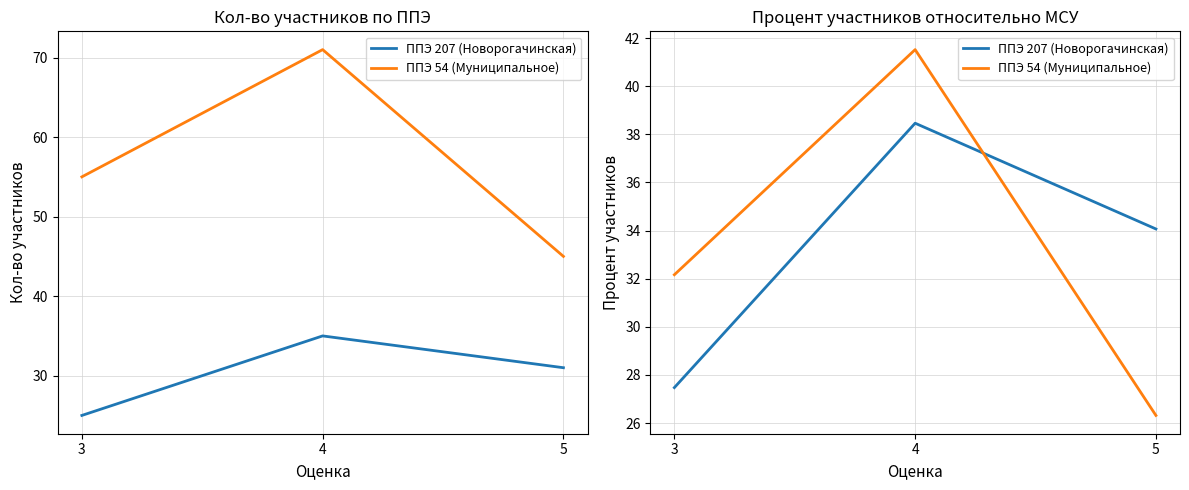

Which series has the largest total across all categories?

ППЭ 207 (Новорогачинская)